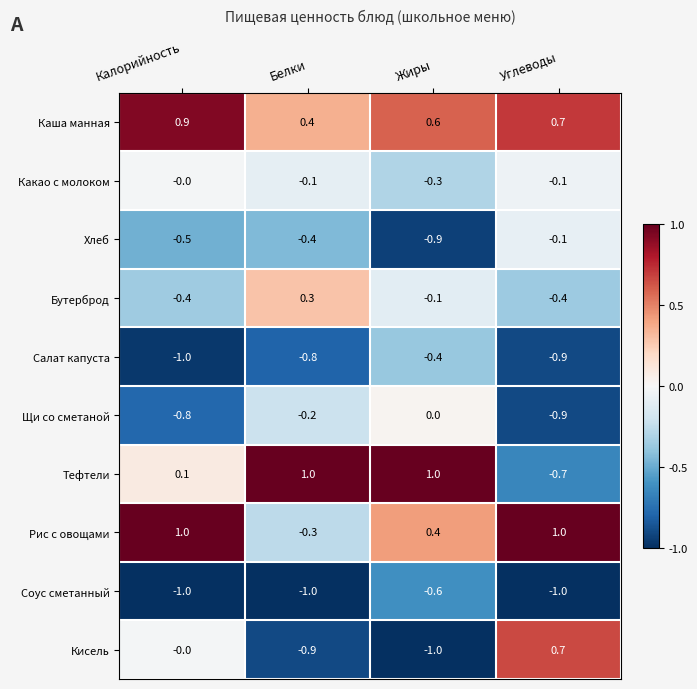

Which category has the lowest value in the Каша манная series?

Белки